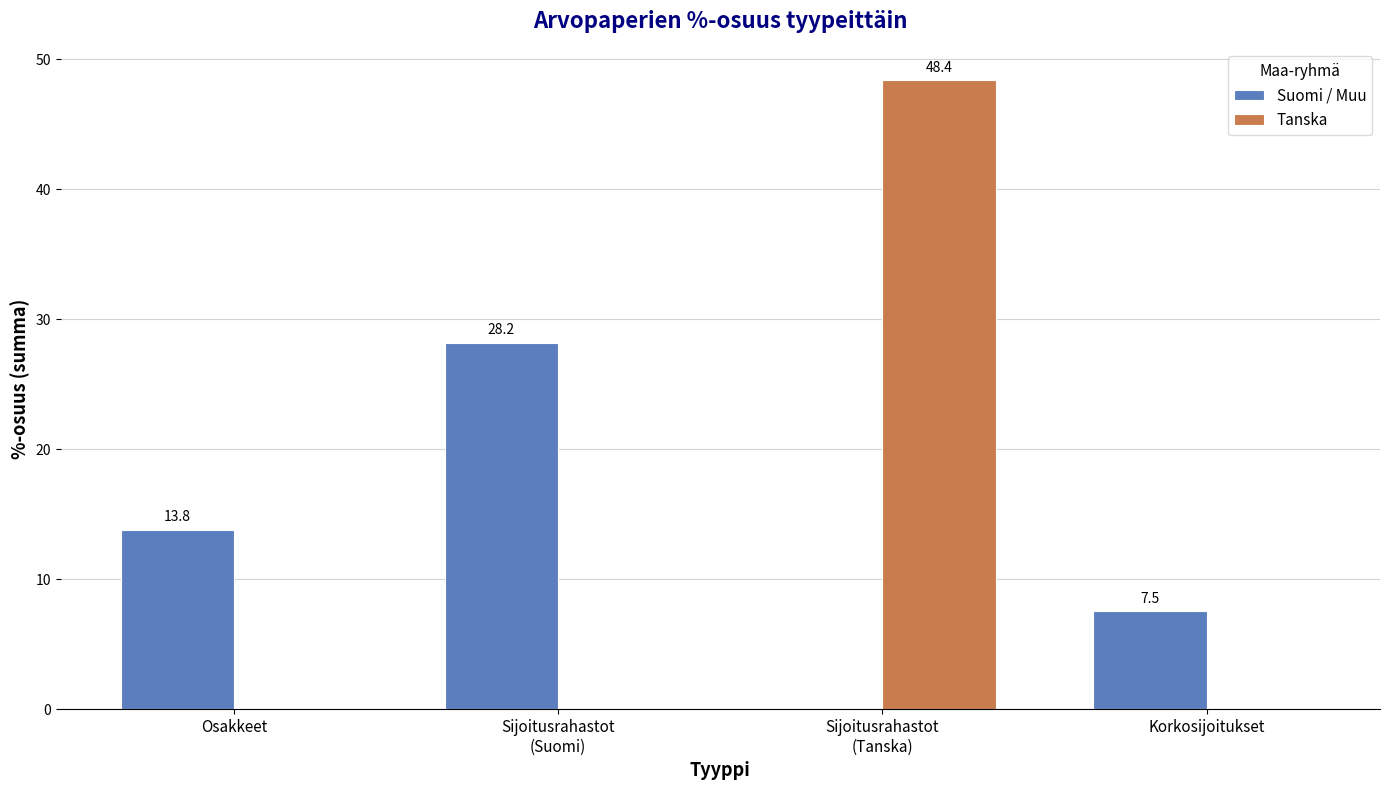

Reading left to right, transcribe all the data shown in this chart.

Suomi / Muu: 13.8	28.2	0.0	7.5
Tanska: 0.0	0.0	48.4	0.0